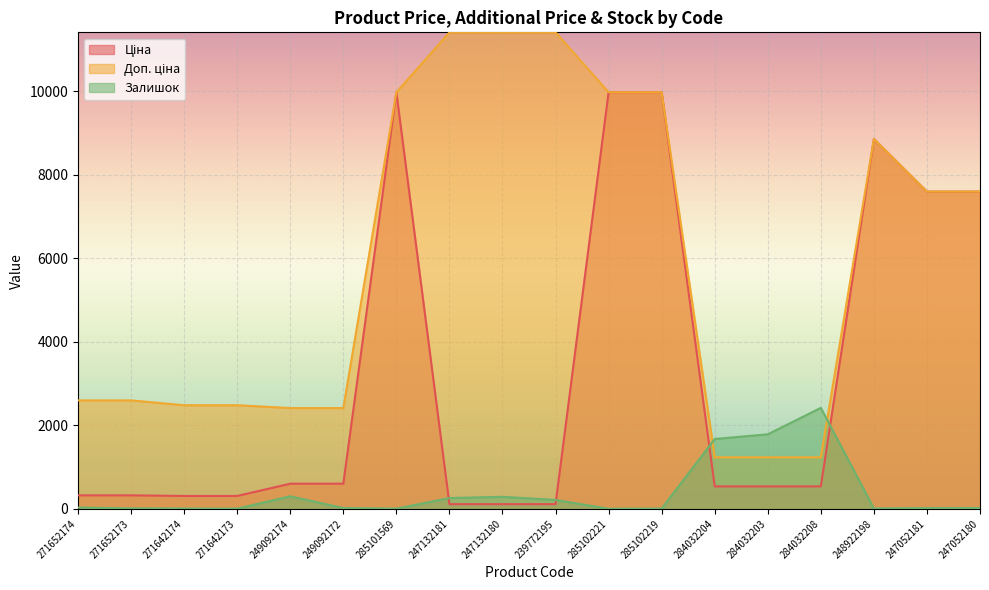

Which has a higher value, 239772195 or 247132181?

239772195